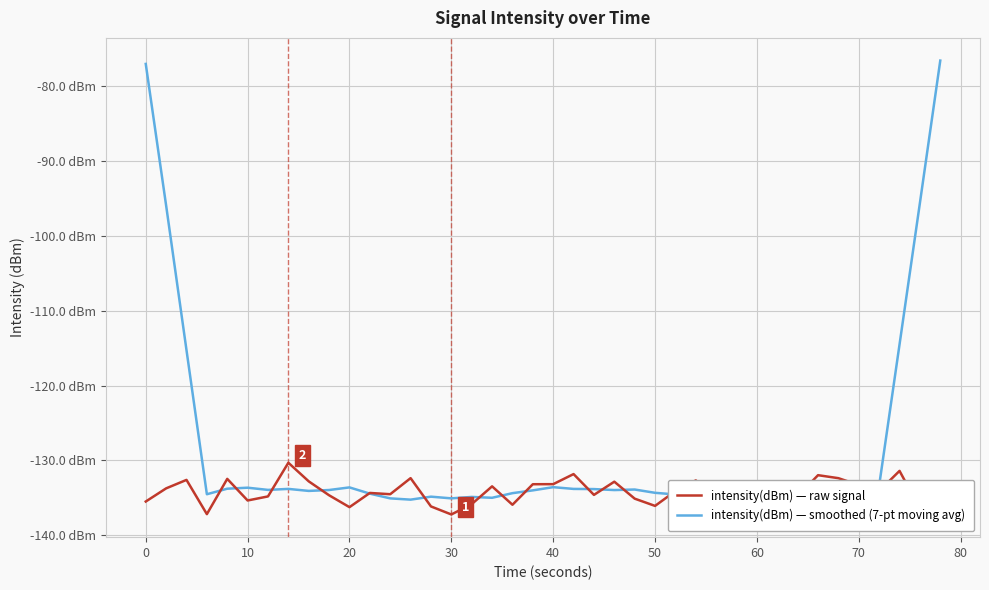

List the series in order of their peak value, lowest first.

intensity(dBm) — raw signal, intensity(dBm) — smoothed (7-pt moving avg)